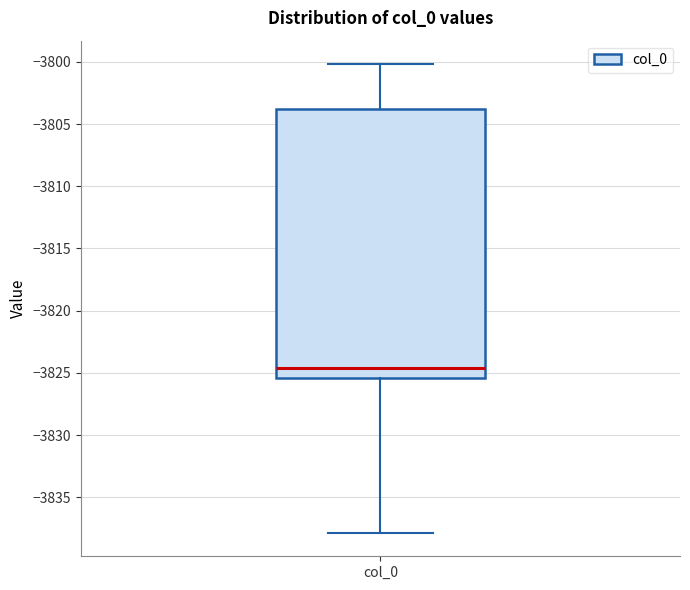

Read this box plot against the y-axis: the position of the median line, the range covered by the box, and the ends of both whiskers. The values are not printed on the chart, so give them approximately, as read against the axis.

median -3824.5, box -3825.5 to -3804.0, whiskers -3838.0 to -3800.0